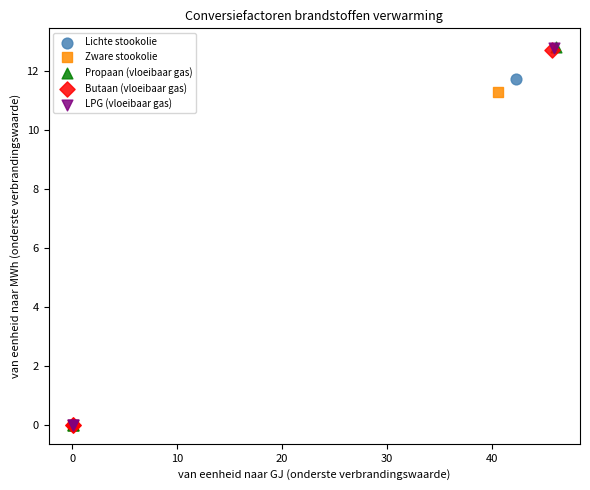

What are all the series names shown in the legend?

Lichte stookolie, Zware stookolie, Propaan (vloeibaar gas), Butaan (vloeibaar gas), LPG (vloeibaar gas)